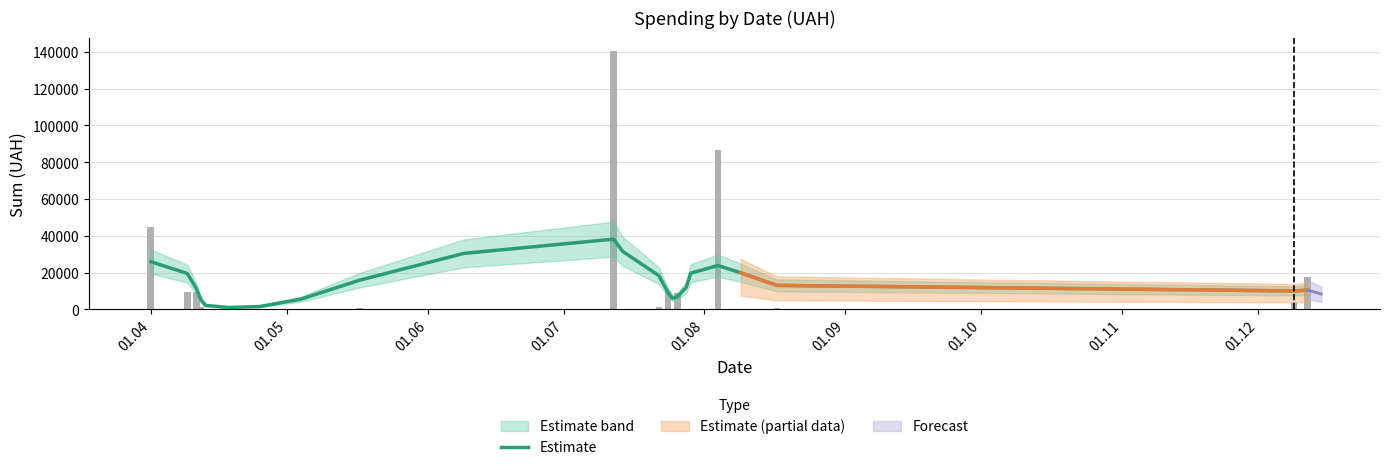

Are the bars horizontal?

No